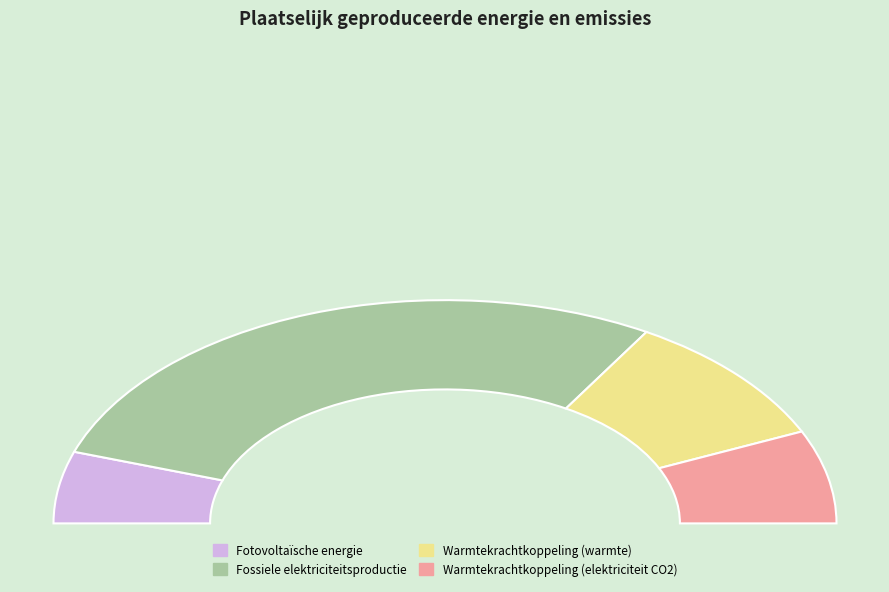

To the nearest percent, what percentage of the pie is Warmtekrachtkoppeling (warmte)?

19%